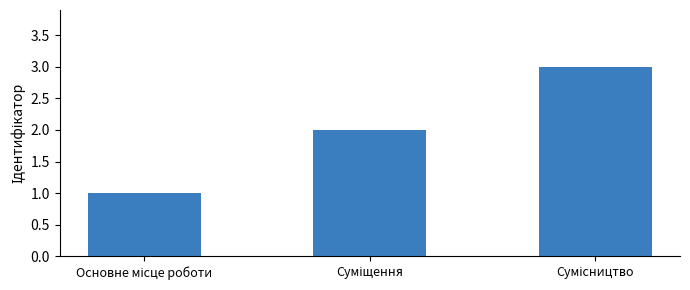

What is the sum of all values?

6